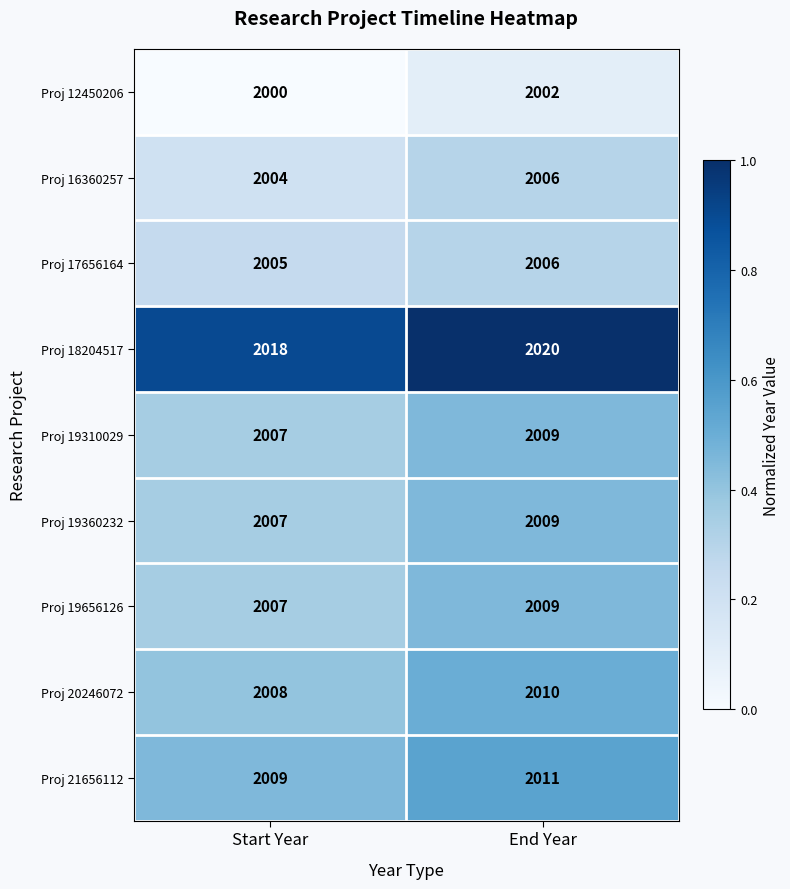

Rank the categories by Proj 19310029 value from lowest to highest.

Start Year, End Year